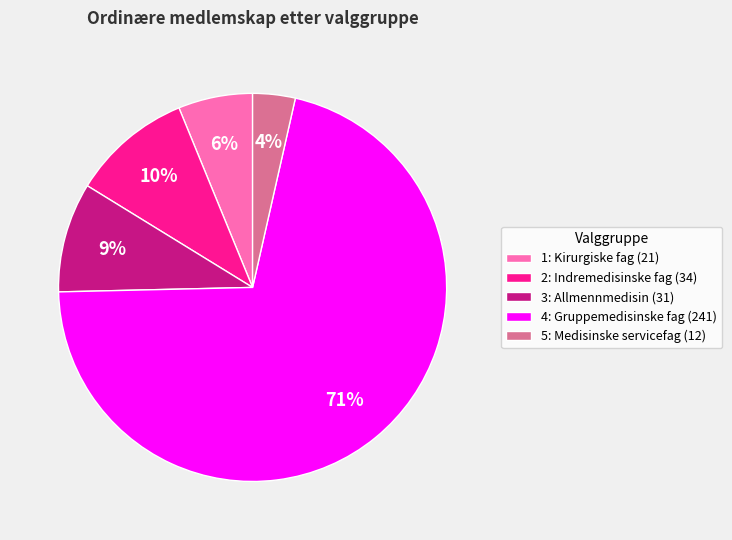

Which slice is the smallest?

5: Medisinske servicefag